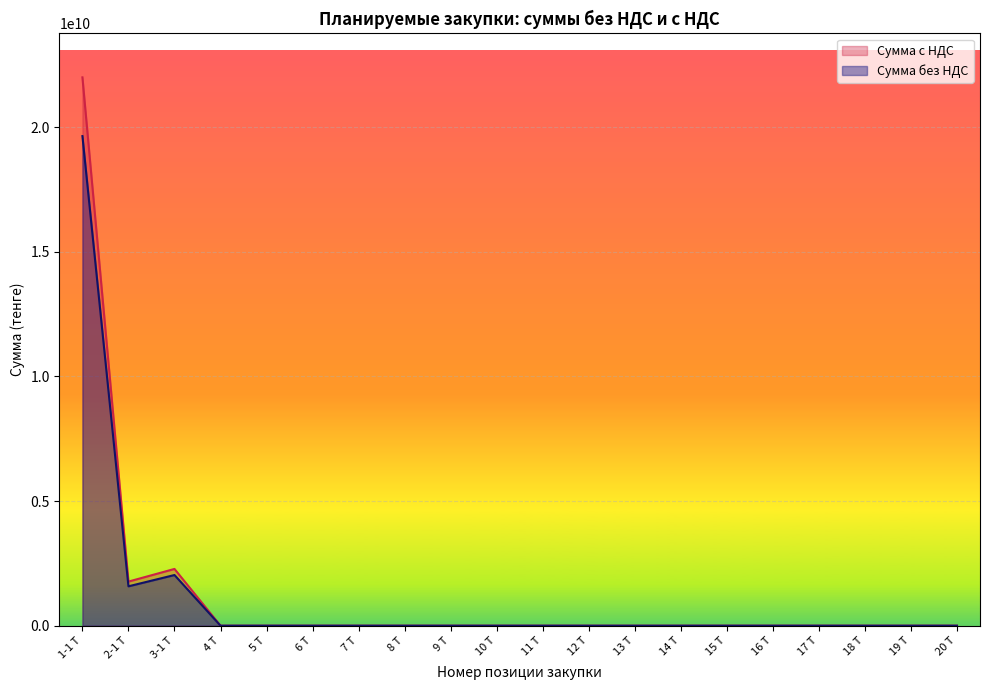

The Сумма с НДС series shows 8539.9 at 7 Т. True or false?

False